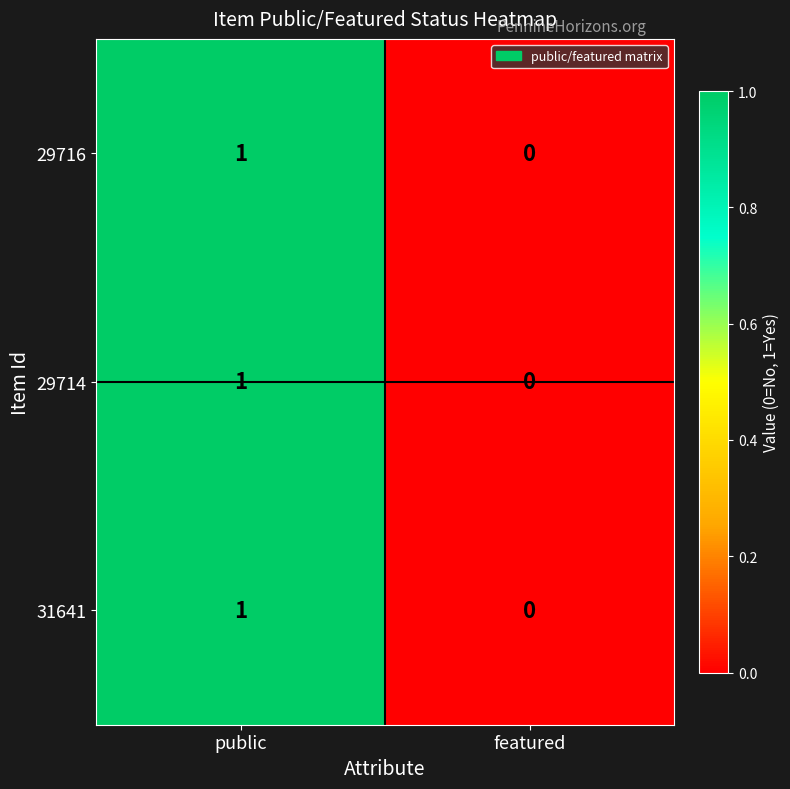

Rank the categories by 31641 value from lowest to highest.

featured, public